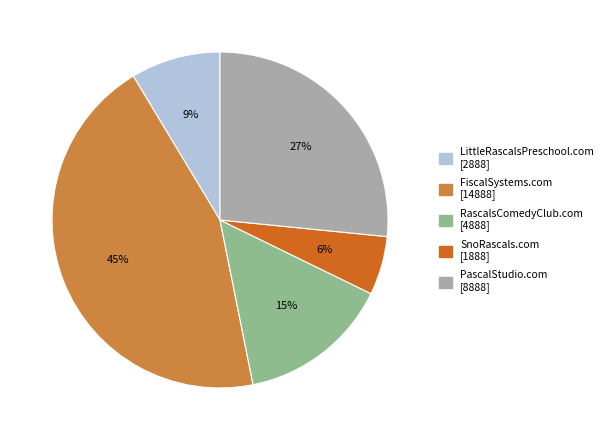

Is RascalsComedyClub.com the majority of the pie?

No